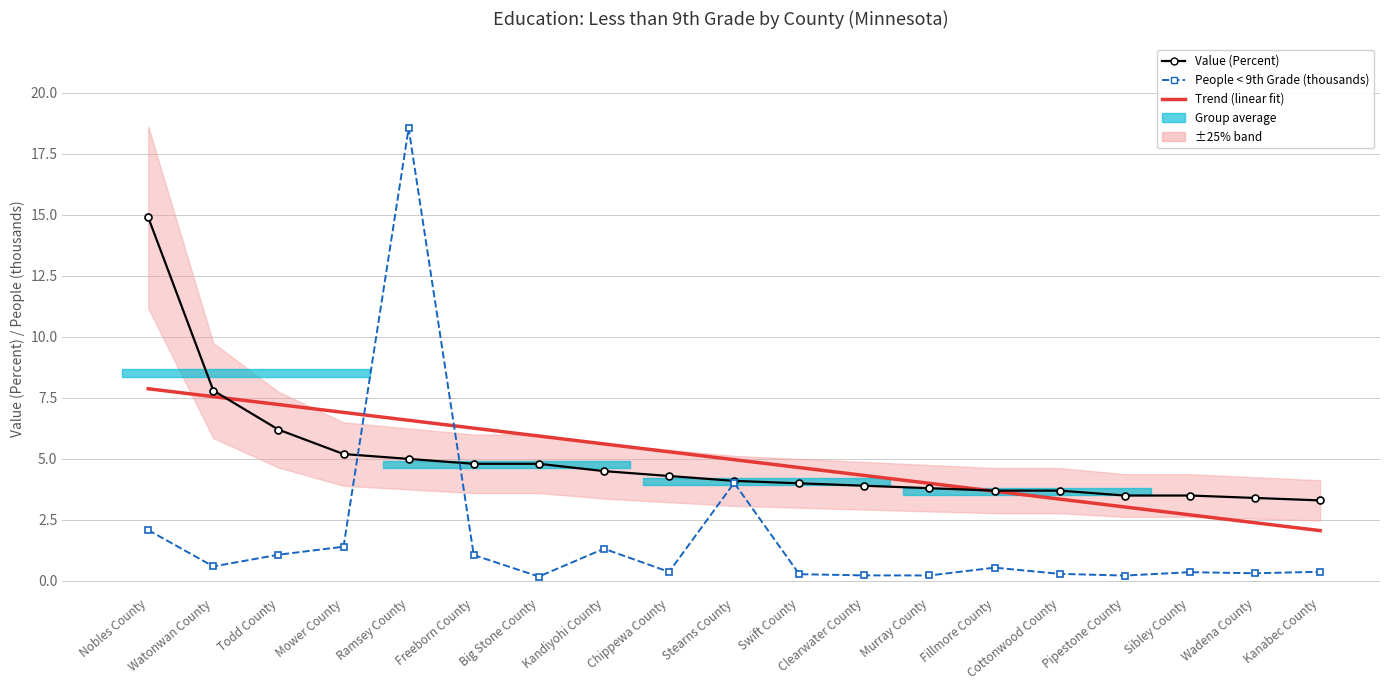

Reading right to left, transcribe all the data shown in this chart.

Trend (linear fit): Kanabec County=2.1	Wadena County=2.4	Sibley County=2.7	Pipestone County=3.0	Cottonwood County=3.4	Fillmore County=3.7	Murray County=4.0	Clearwater County=4.3	Swift County=4.6	Stearns County=5.0	Chippewa County=5.3	Kandiyohi County=5.6	Big Stone County=5.9	Freeborn County=6.3	Ramsey County=6.6	Mower County=6.9	Todd County=7.2	Watonwan County=7.6	Nobles County=7.9
Value (Percent): Kanabec County=3.3	Wadena County=3.4	Sibley County=3.5	Pipestone County=3.5	Cottonwood County=3.7	Fillmore County=3.7	Murray County=3.8	Clearwater County=3.9	Swift County=4.0	Stearns County=4.1	Chippewa County=4.3	Kandiyohi County=4.5	Big Stone County=4.8	Freeborn County=4.8	Ramsey County=5.0	Mower County=5.2	Todd County=6.2	Watonwan County=7.8	Nobles County=14.9
People < 9th Grade (thousands): Kanabec County=0.4	Wadena County=0.3	Sibley County=0.4	Pipestone County=0.2	Cottonwood County=0.3	Fillmore County=0.5	Murray County=0.2	Clearwater County=0.2	Swift County=0.3	Stearns County=4.0	Chippewa County=0.4	Kandiyohi County=1.3	Big Stone County=0.2	Freeborn County=1.1	Ramsey County=18.6	Mower County=1.4	Todd County=1.1	Watonwan County=0.6	Nobles County=2.1